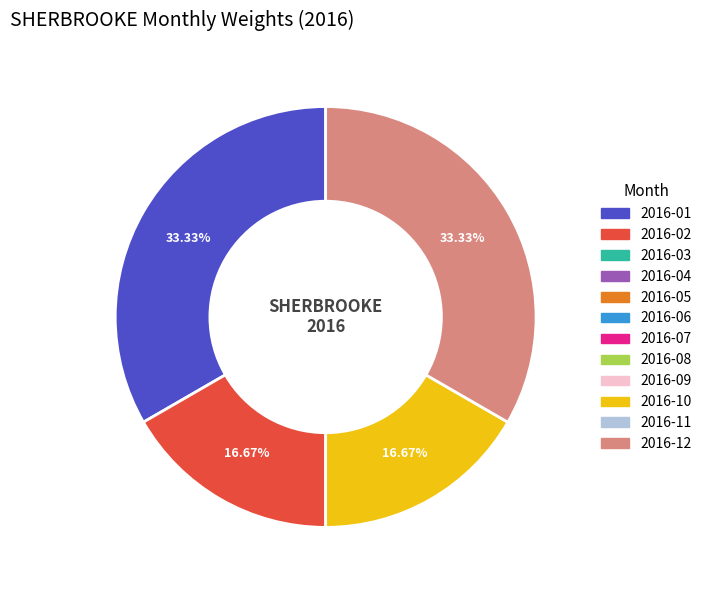

Does any single category account for the majority?

No